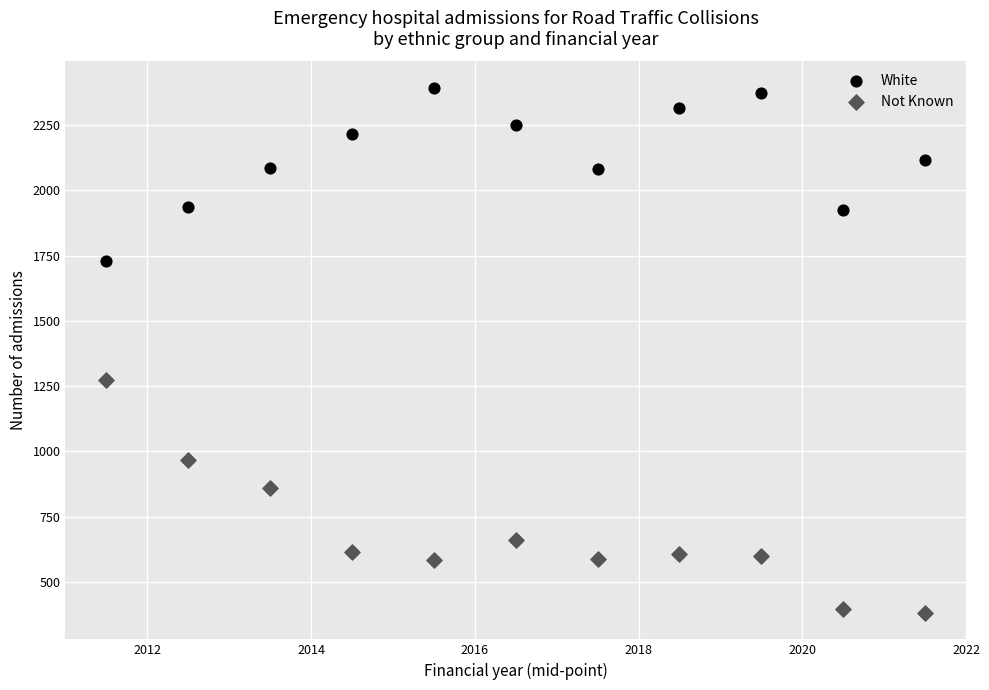

Which series contains the highest Y value?

White